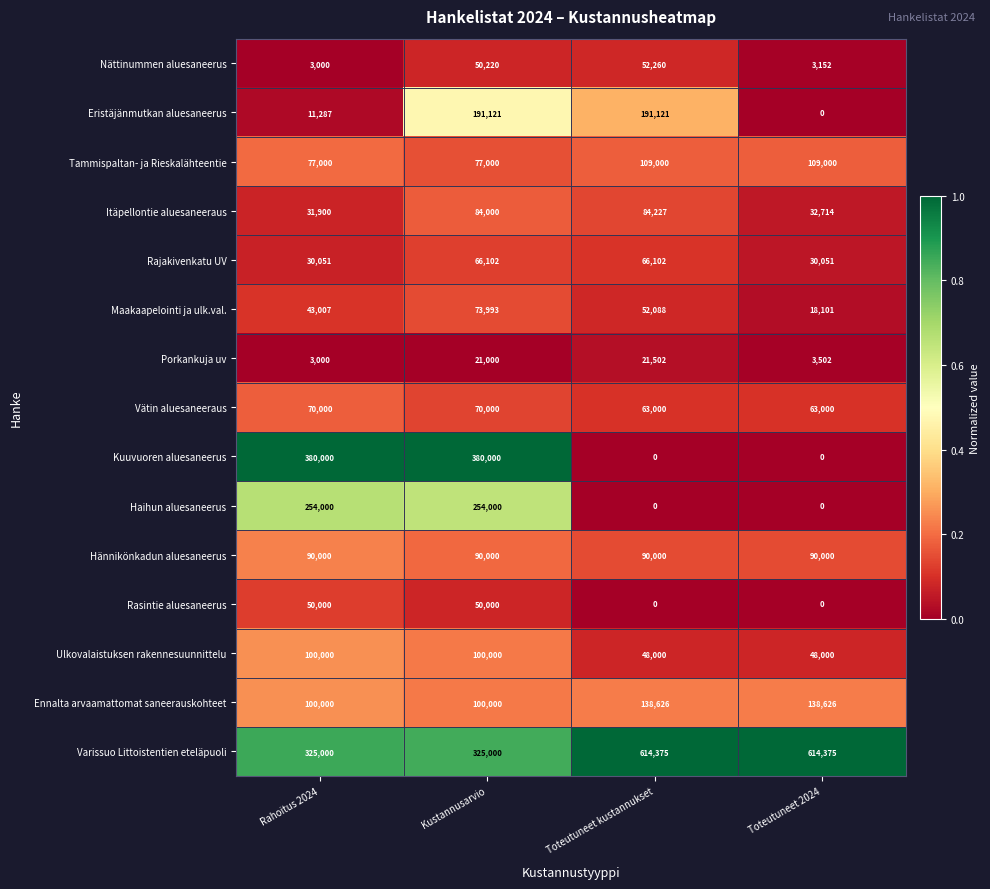

What is the total value across all series at Rahoitus 2024?

1568245